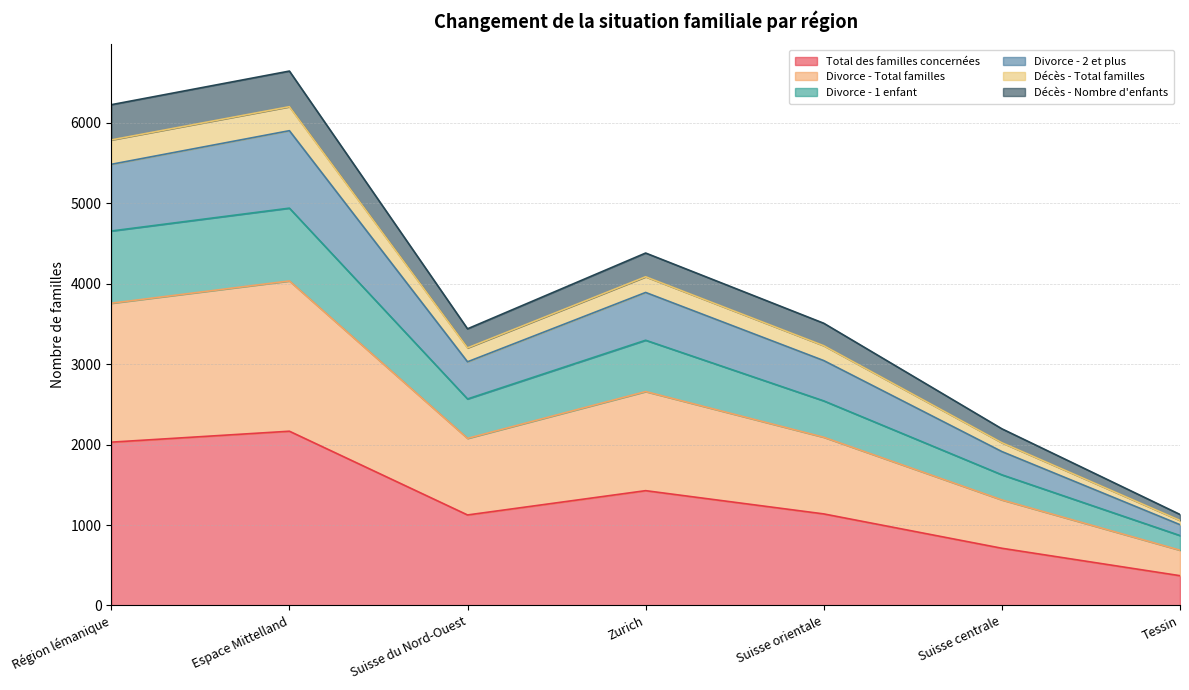

True or false: Total des familles concernées has a value of 1125 at Suisse du Nord-Ouest.

True